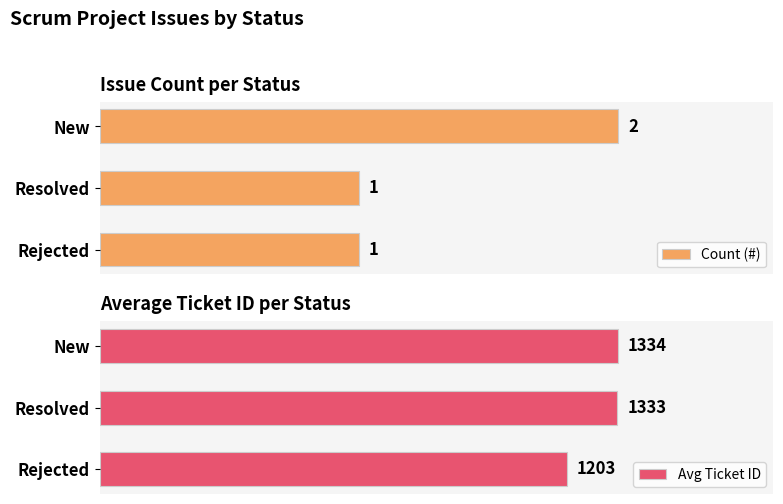

Does the chart contain stacked bars?

No